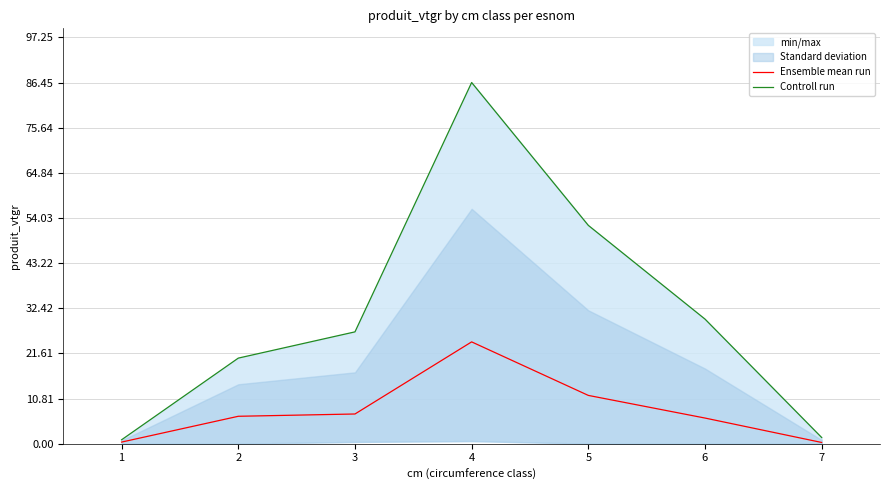

Is the value of Ensemble mean run at 1 greater than the value of Controll run at 3?

No